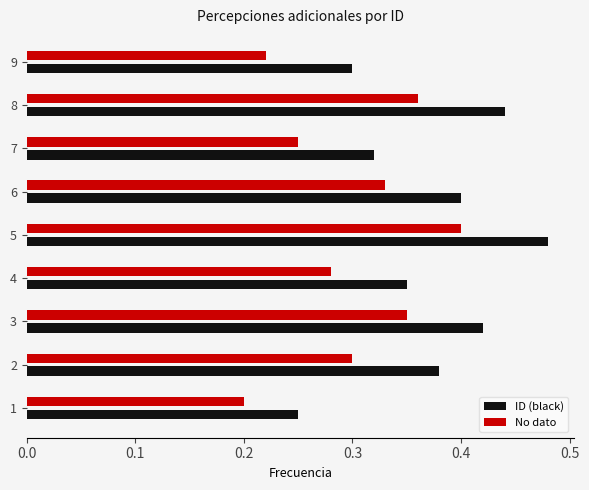

What is the sum of the No dato values at 6 and 7?

0.6